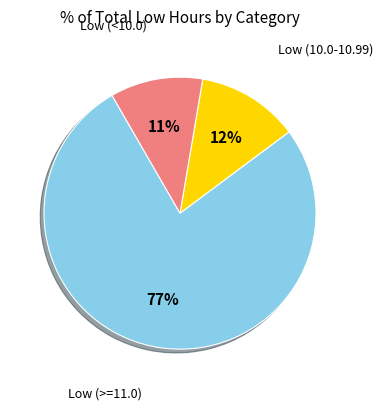

To the nearest percent, what is the difference between the largest and smallest slice percentages?

66%